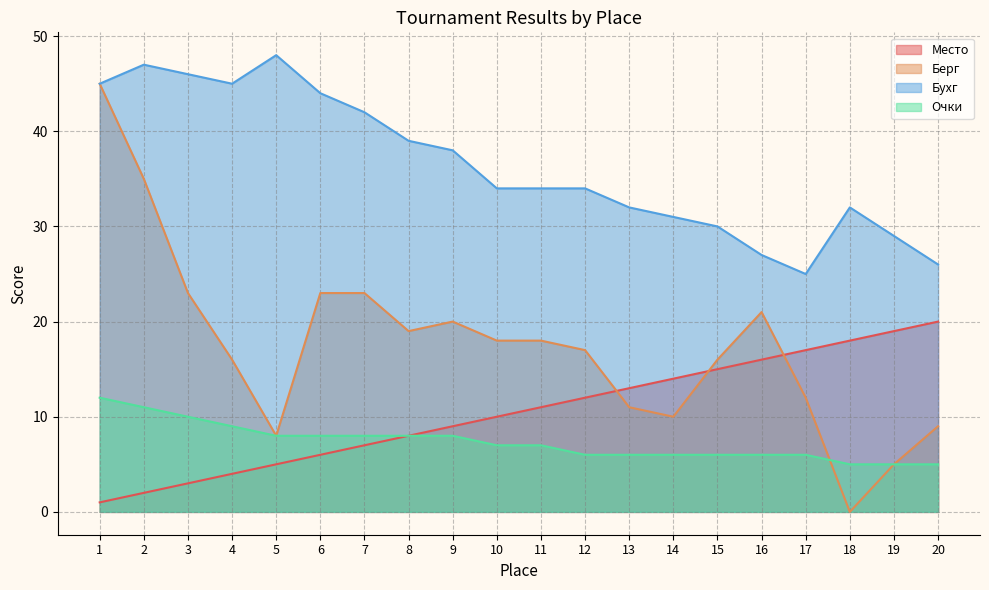

How many data points does each series have?

20